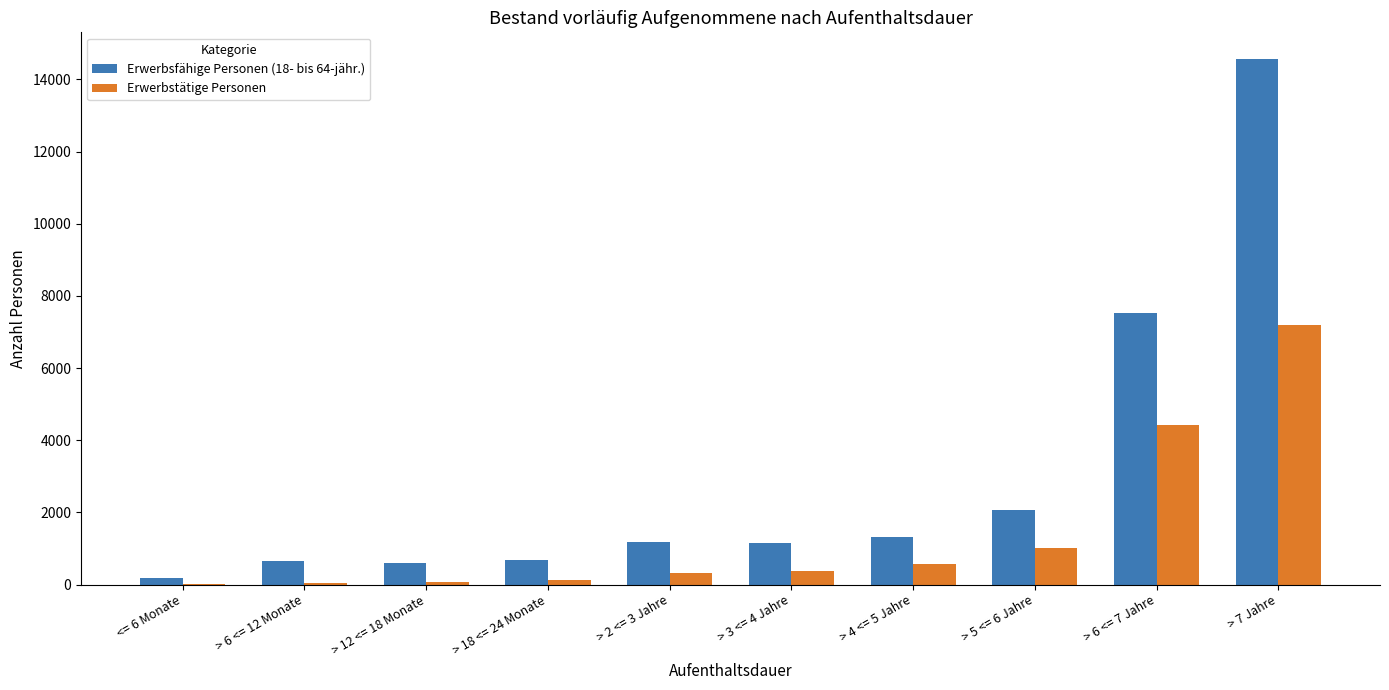

What is the sum of all Erwerbstätige Personen values?

14076